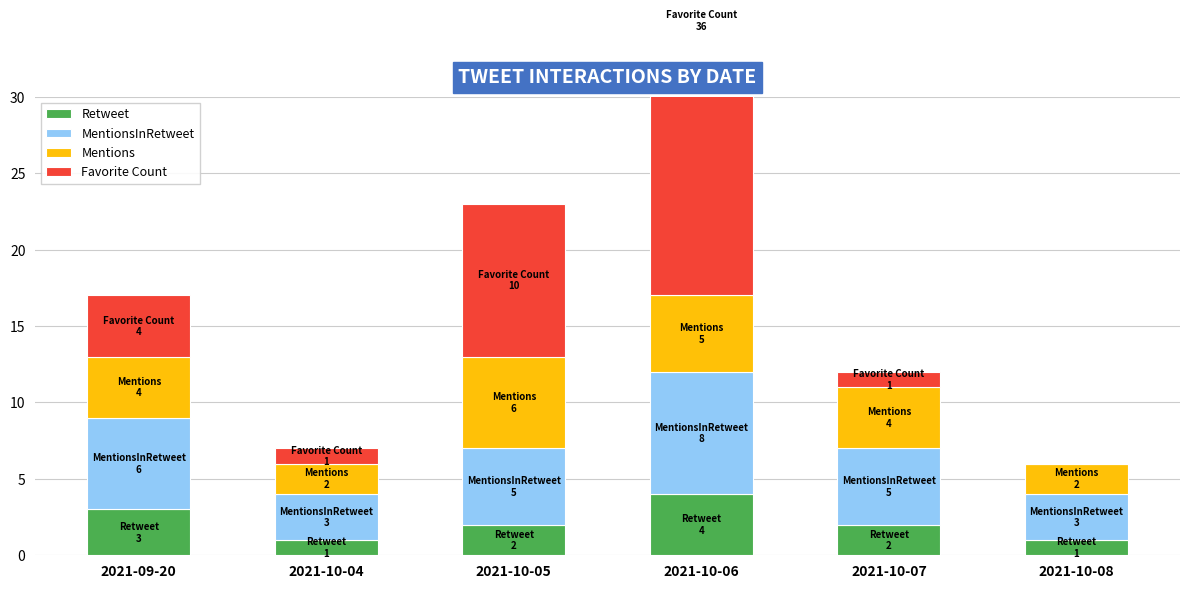

What is the difference between the second highest and minimum values in the Retweet series?

2